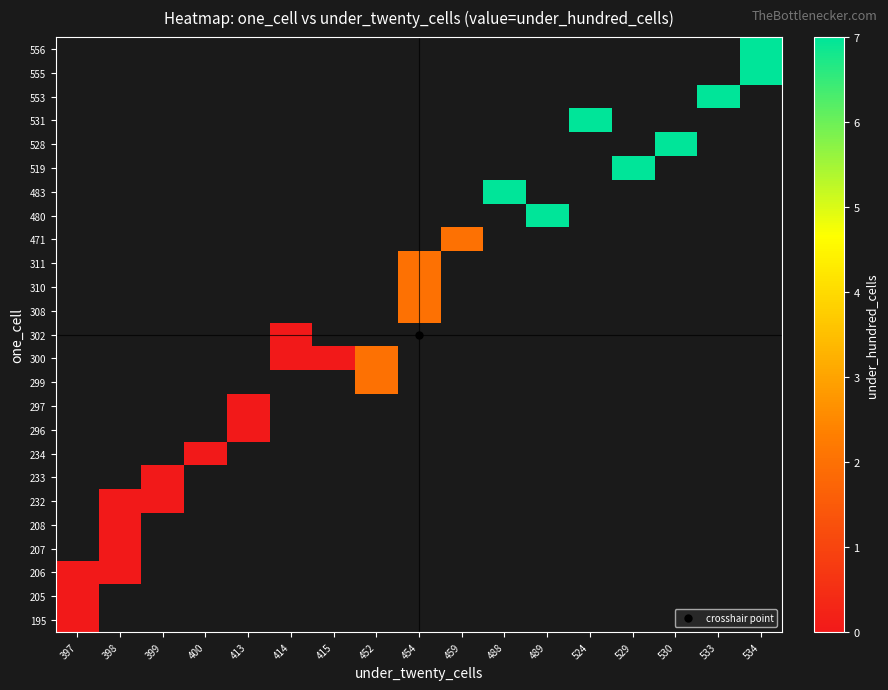

How many categories are shown in the chart?

17